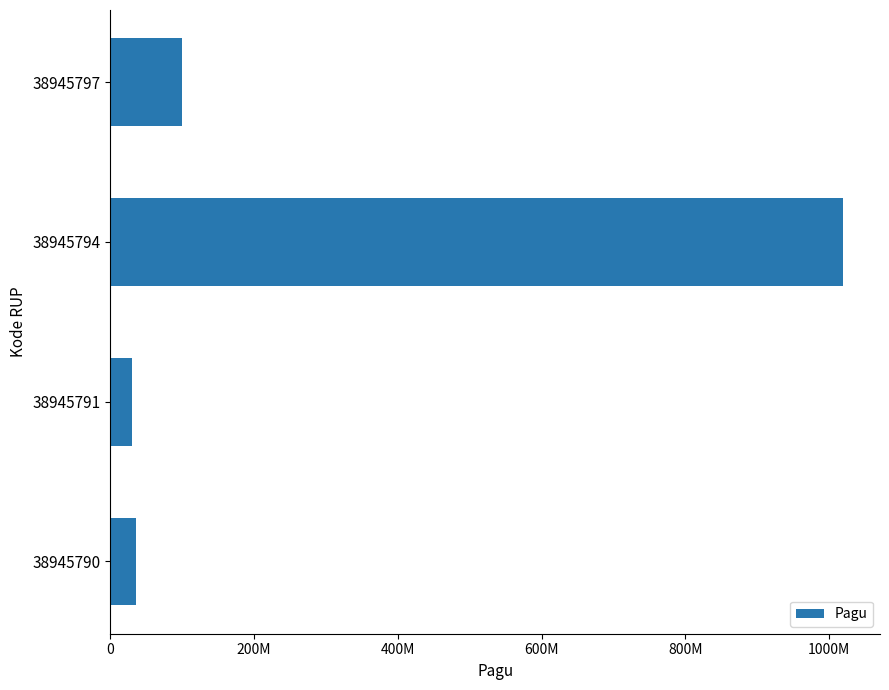

Does the chart contain any negative values?

No